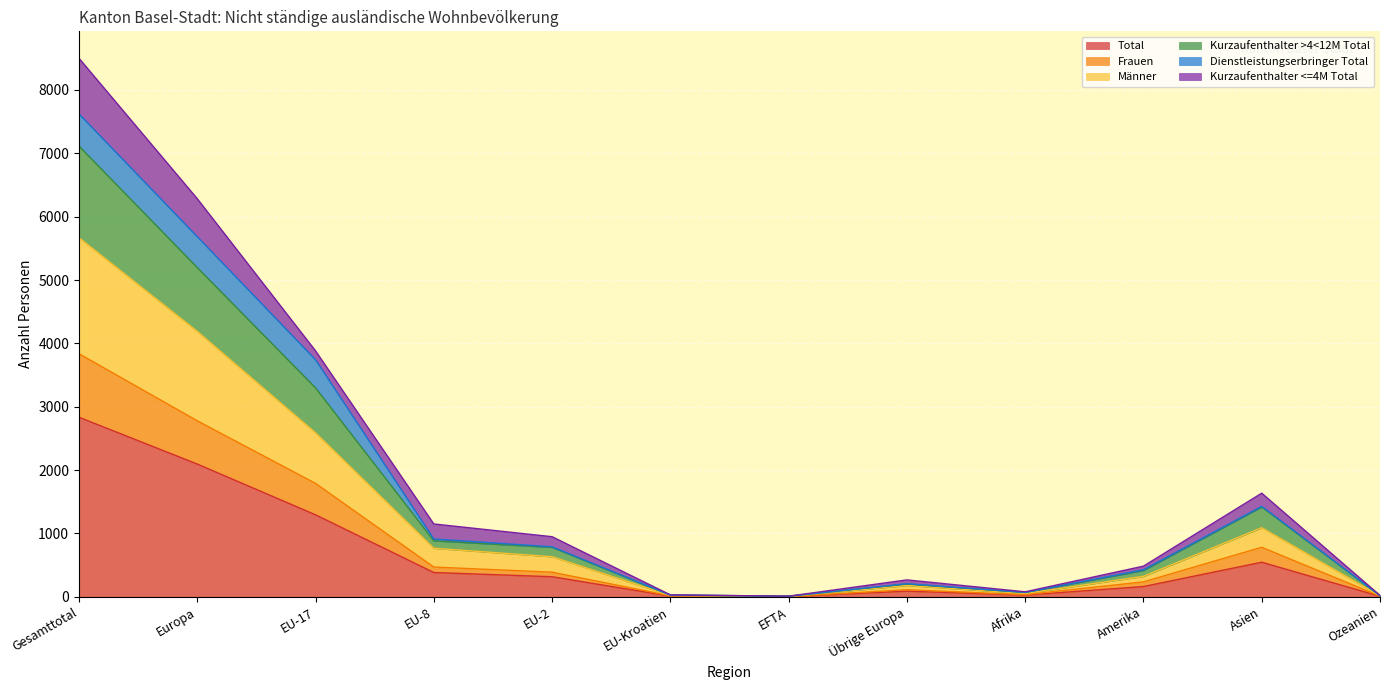

Which has a higher value, Gesamttotal or Ozeanien?

Gesamttotal